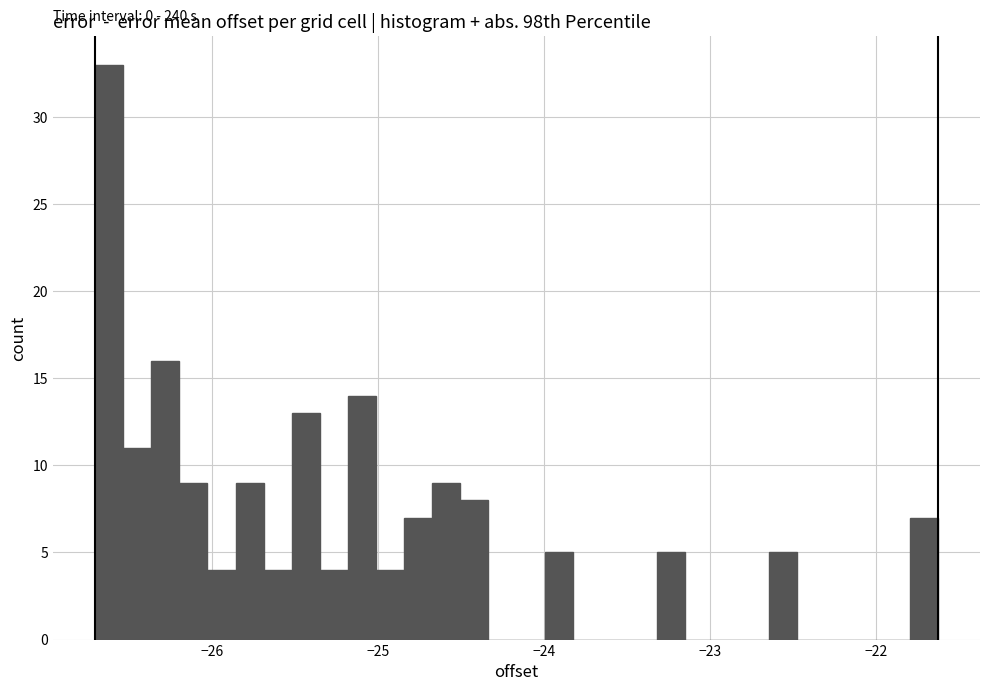

Around what value on the x-axis is the tallest bar? Give the approximate position of its centre, as read against the axis.

-26.6